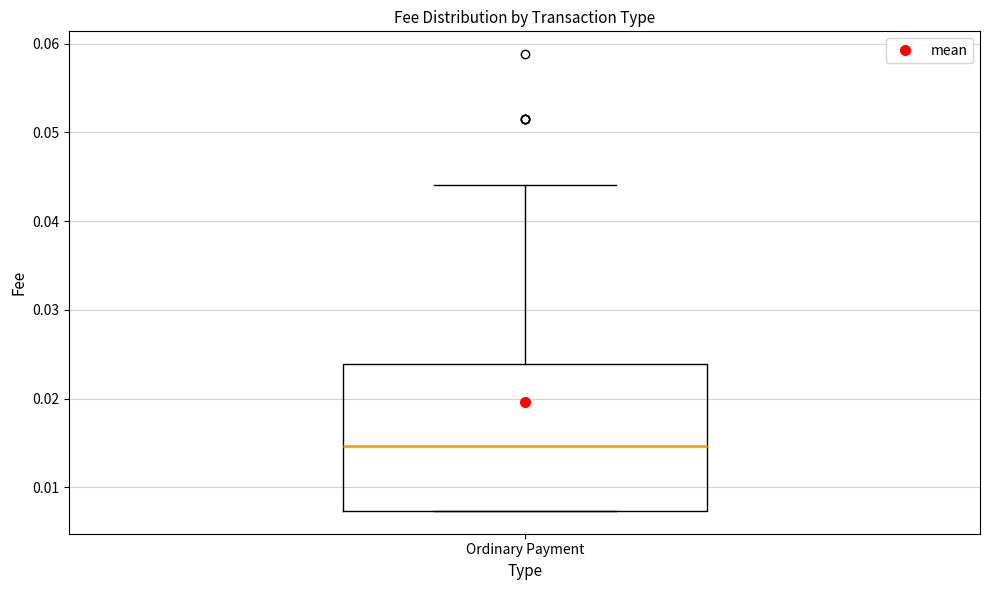

Read this box plot against the y-axis: the position of the median line, the range covered by the box, and the ends of both whiskers. The values are not printed on the chart, so give them approximately, as read against the axis.

median 0.015, box 0.007 to 0.024, whiskers 0.007 to 0.044